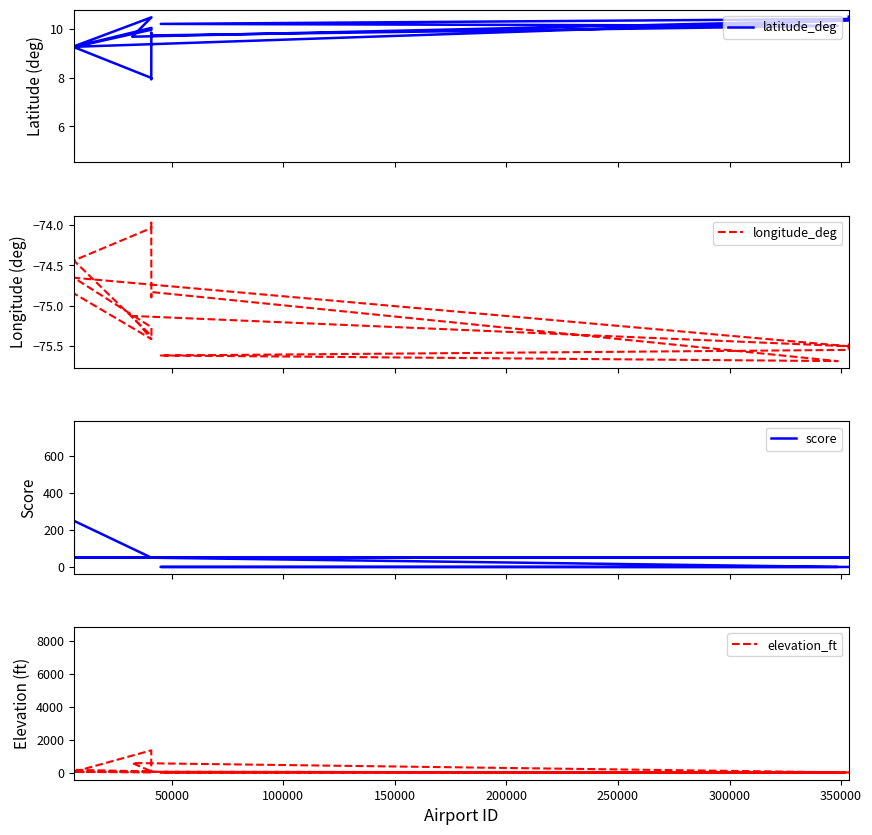

How many lines are shown in the chart?

4